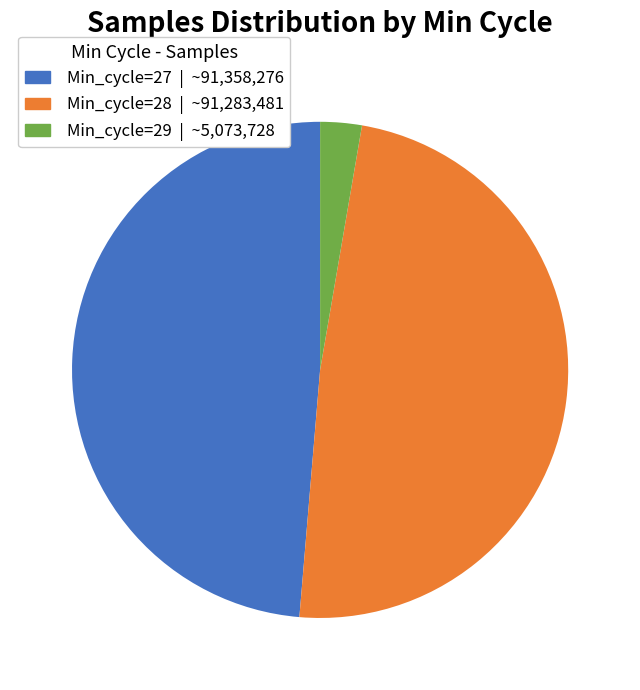

Is there any slice that represents more than half of the pie?

No